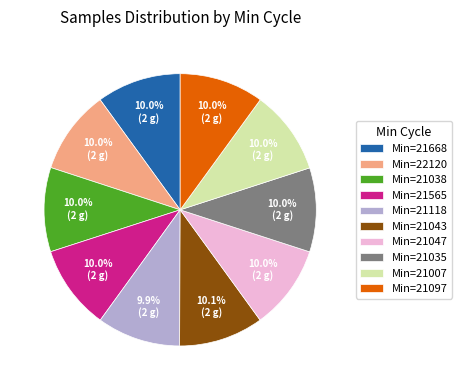

Approximately how many times larger is the value at Min=21668 compared to Min=21118?

1.0